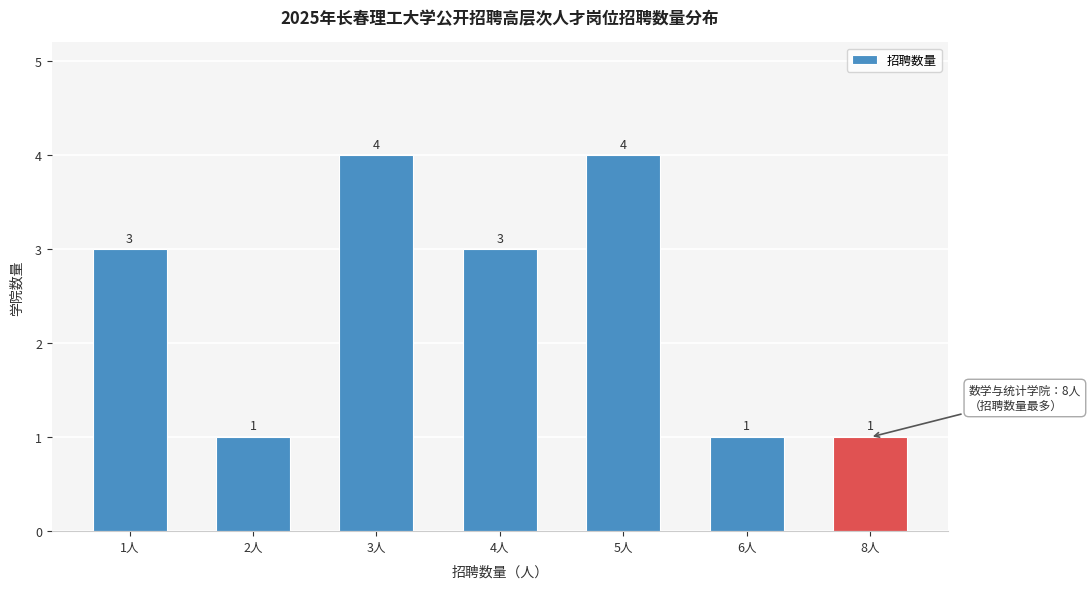

Reading left to right, transcribe all the data shown in this chart.

1人=3	2人=1	3人=4	4人=3	5人=4	6人=1	8人=1